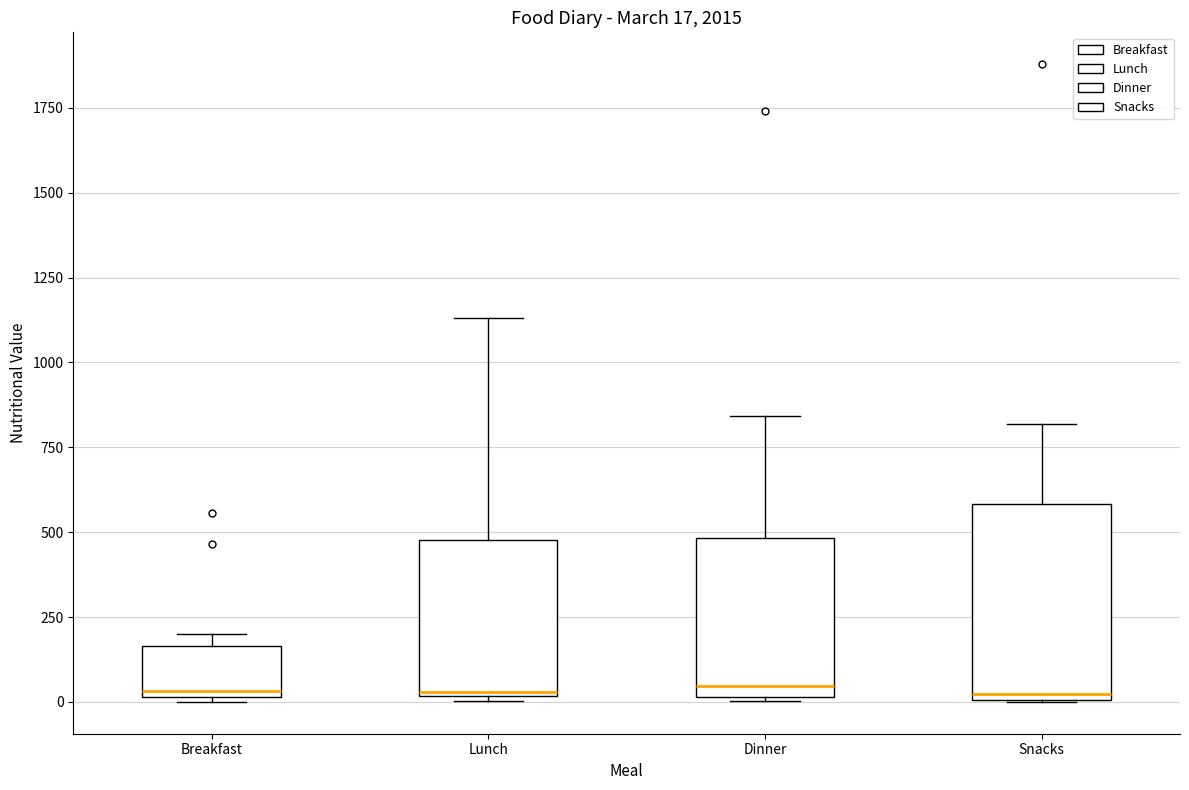

Which box is the tallest, from its lower edge to its upper edge?

Snacks